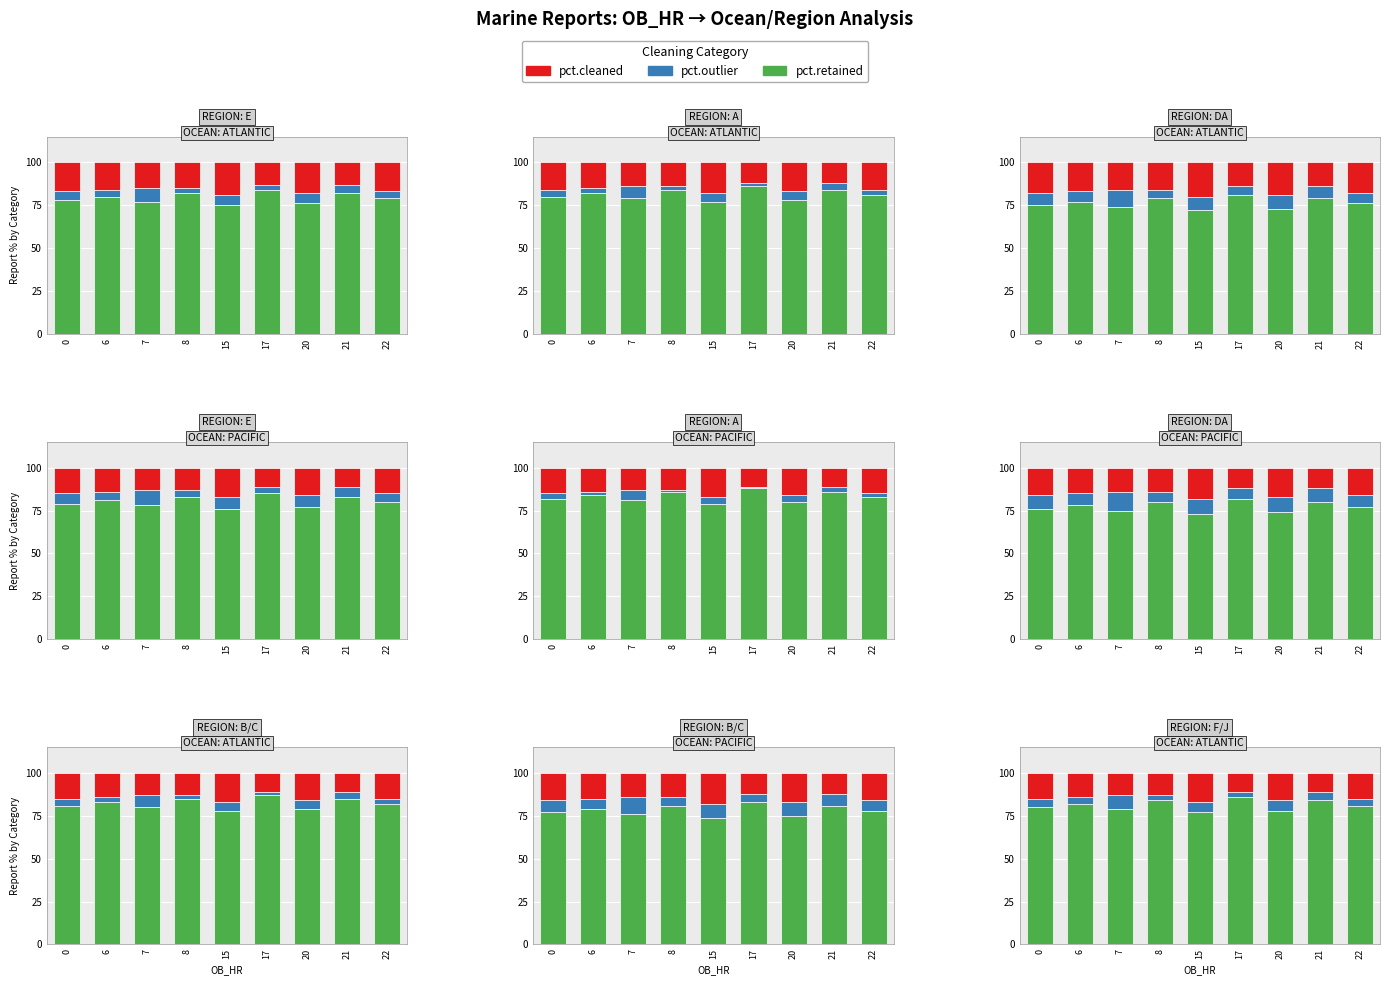

Is the value of pct.cleaned at 21 greater than the value of pct.outlier at 17?

Yes